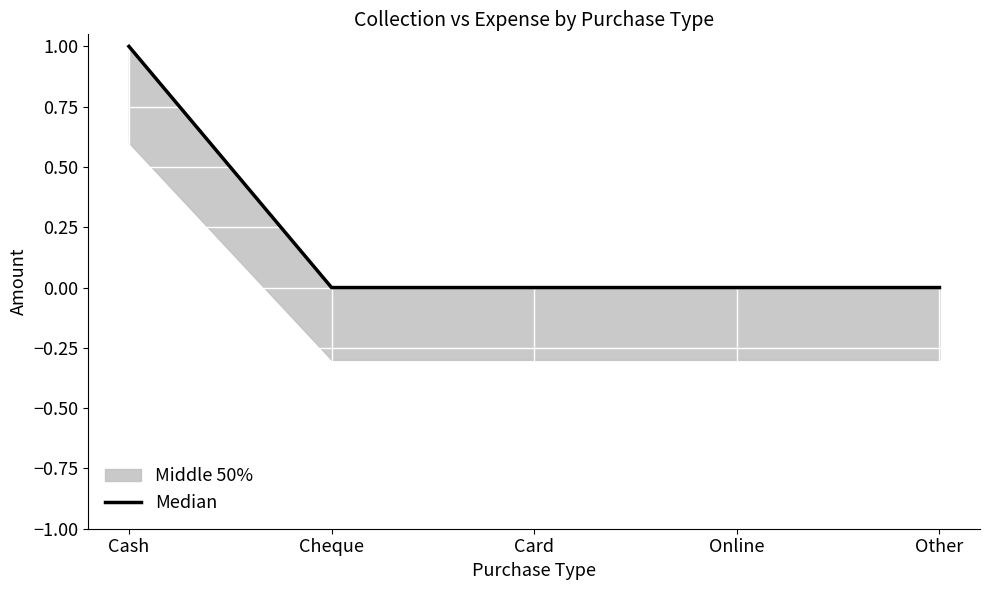

How many data points does each series have?

5